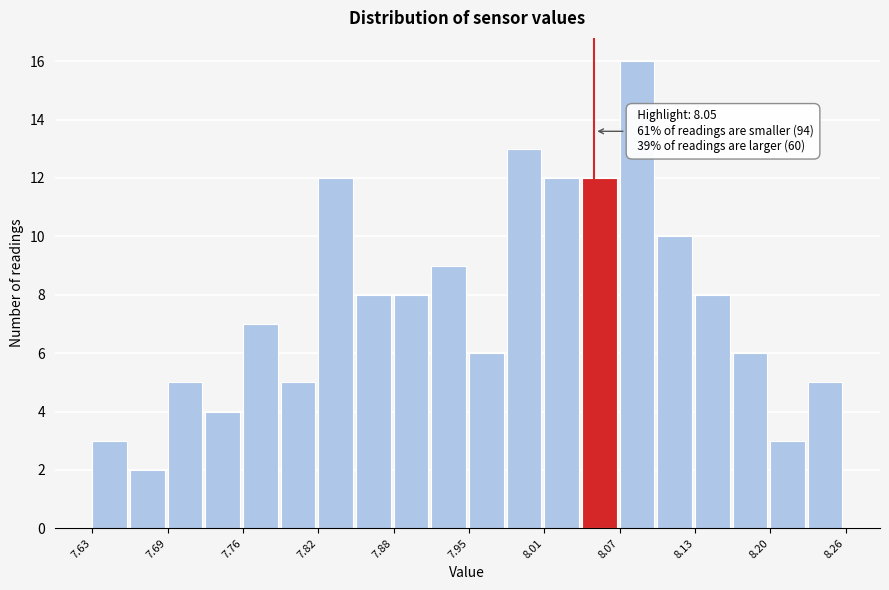

Around what value on the x-axis is the tallest bar? Give the approximate position of its centre, as read against the axis.

8.09